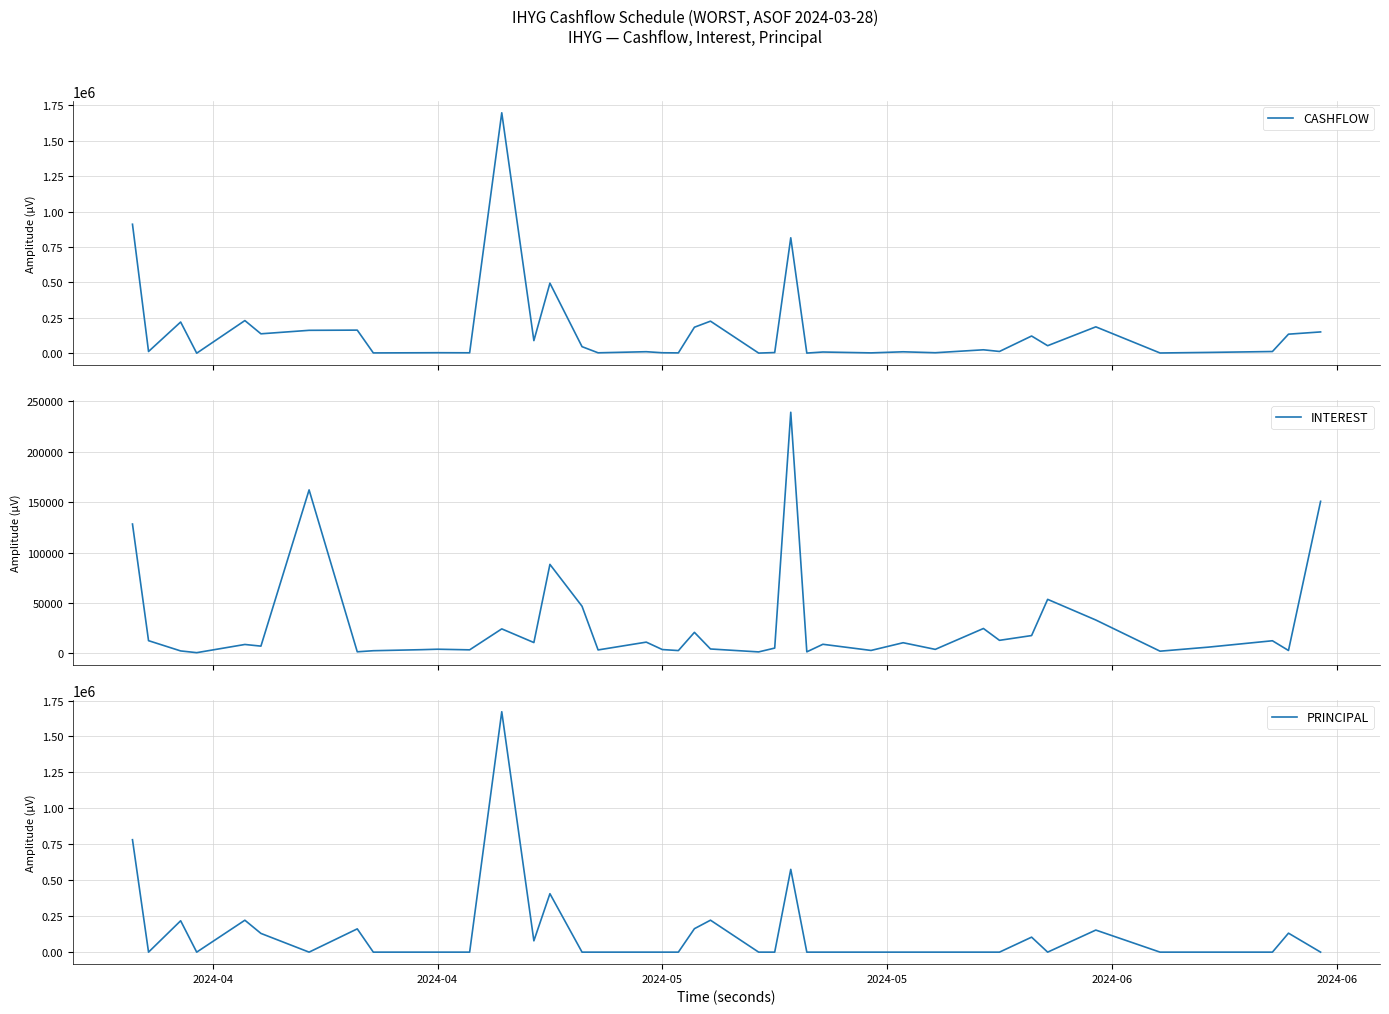

Which series has the largest range (max minus min)?

CASHFLOW